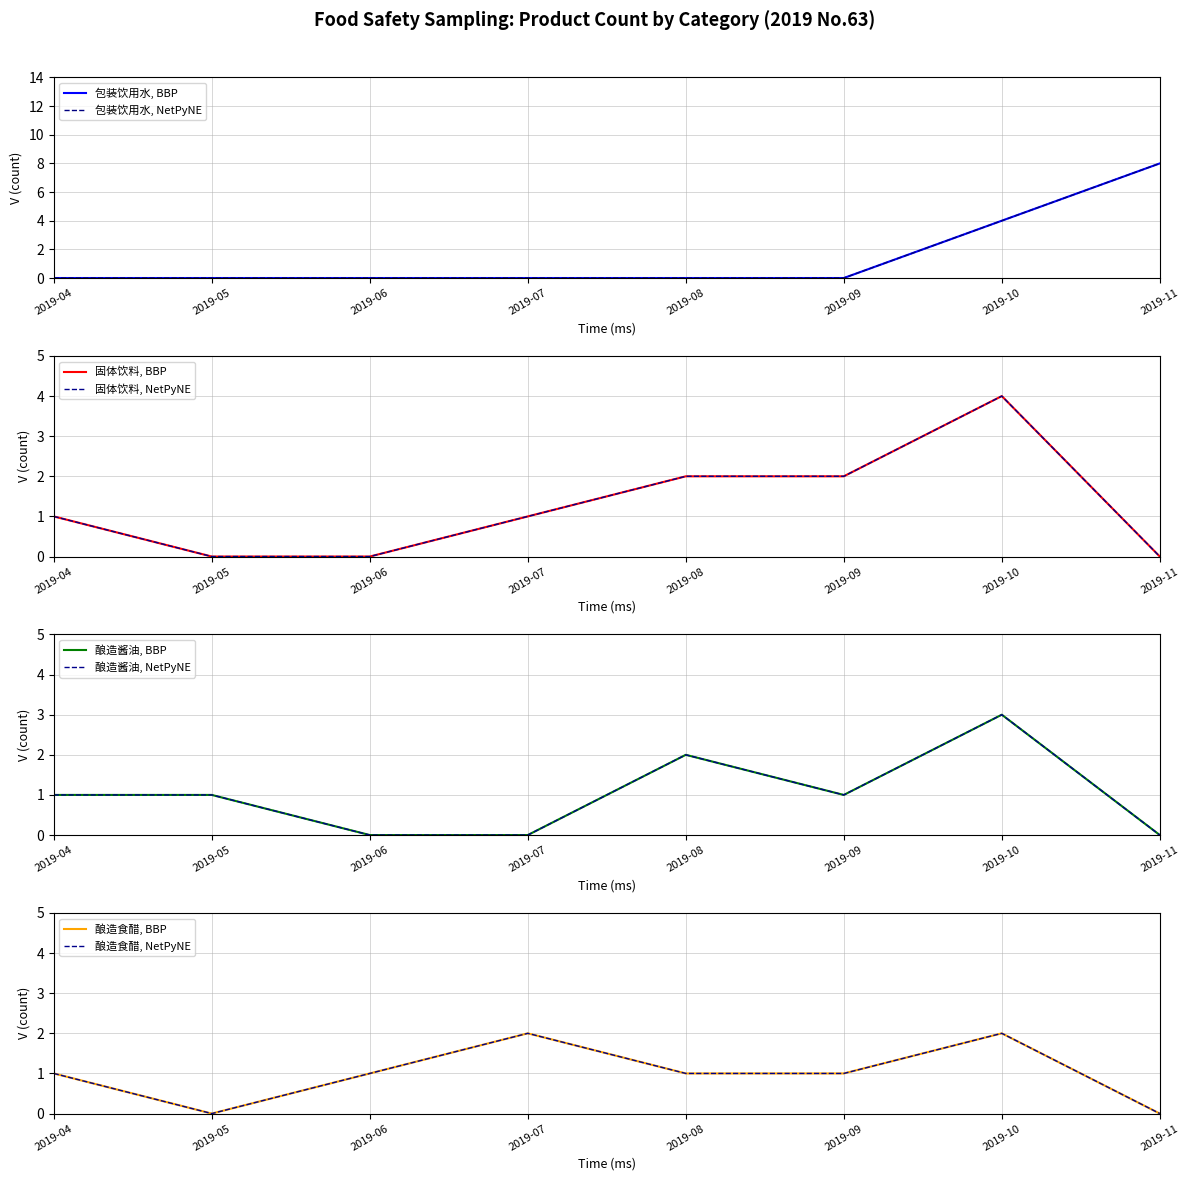

True or false: 固体饮料 and 包装饮用水 cross at least once.

False